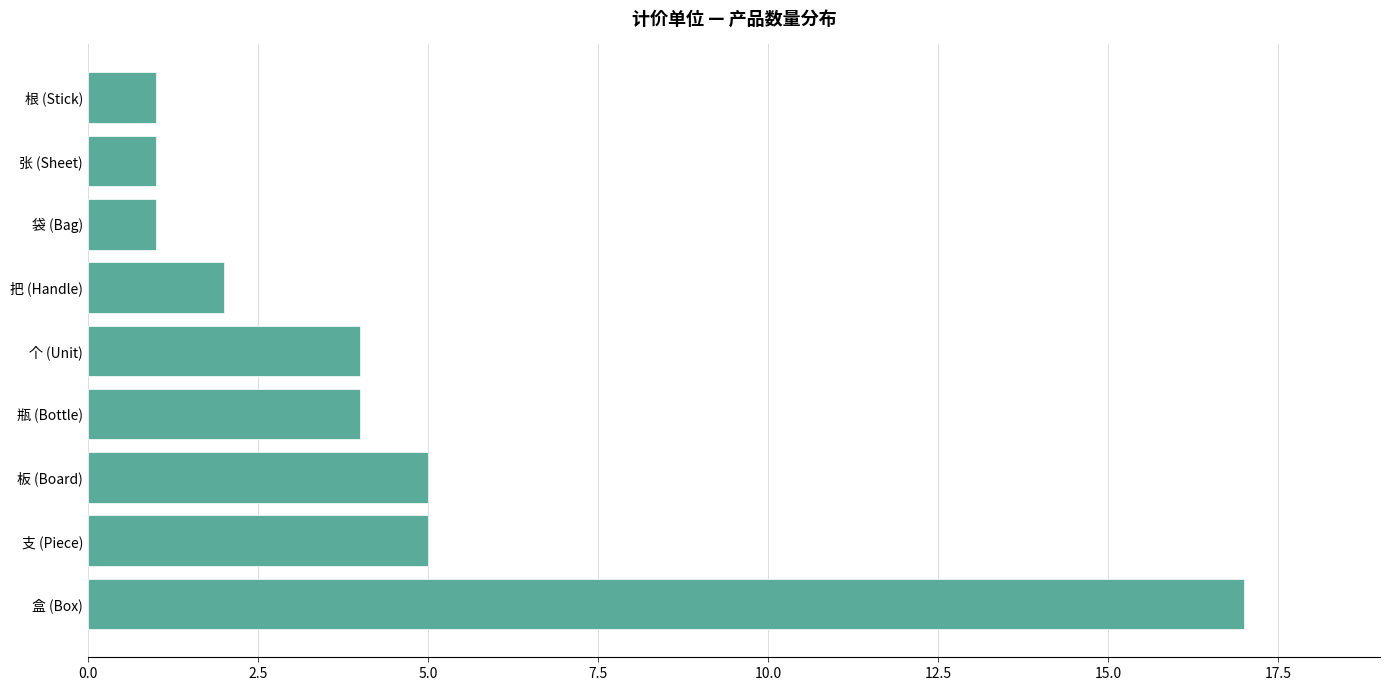

What is the difference between the second highest and minimum values?

4